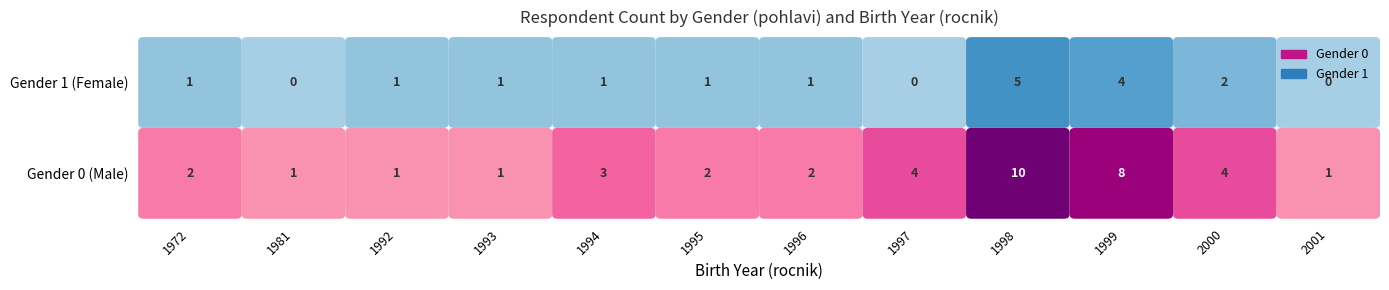

Rank the series by their maximum value, from lowest to highest.

Gender 1 (Female), Gender 0 (Male)